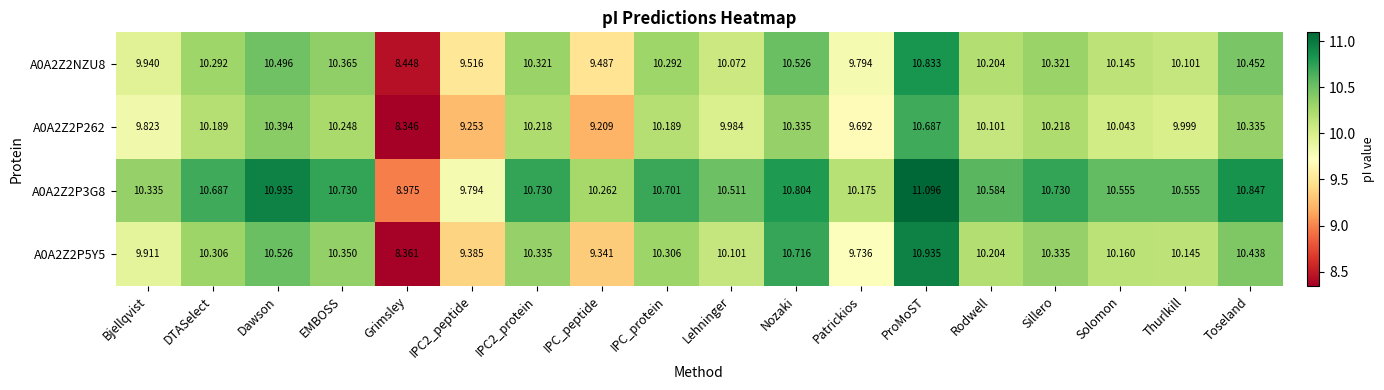

At which label does A0A2Z2P262 reach its minimum?

Grimsley